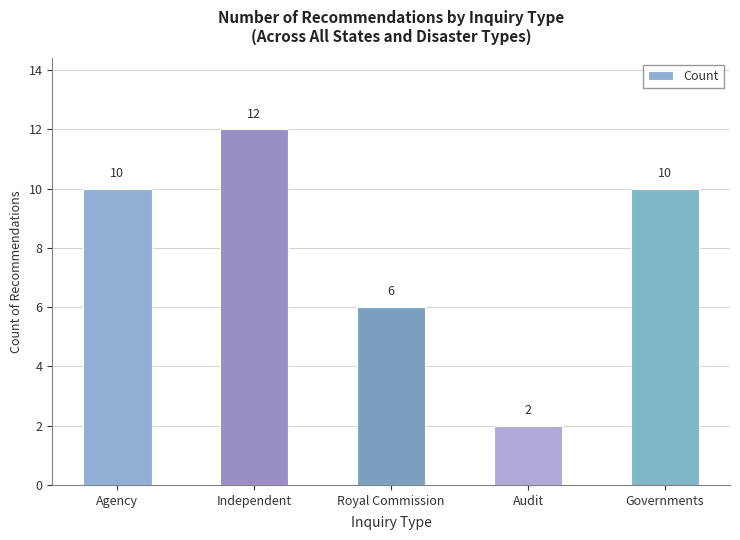

Approximately how many times larger is the value at Royal Commission compared to Independent?

0.5